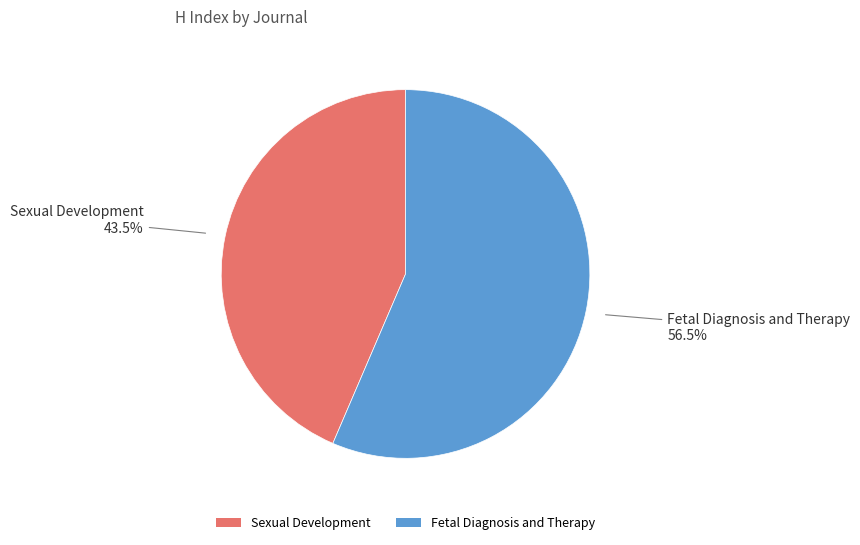

How many slices are in this pie chart?

2